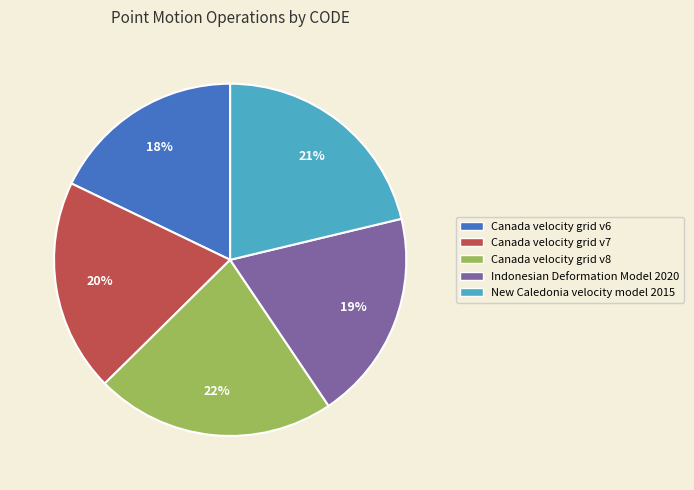

Is there any slice that represents more than half of the pie?

No